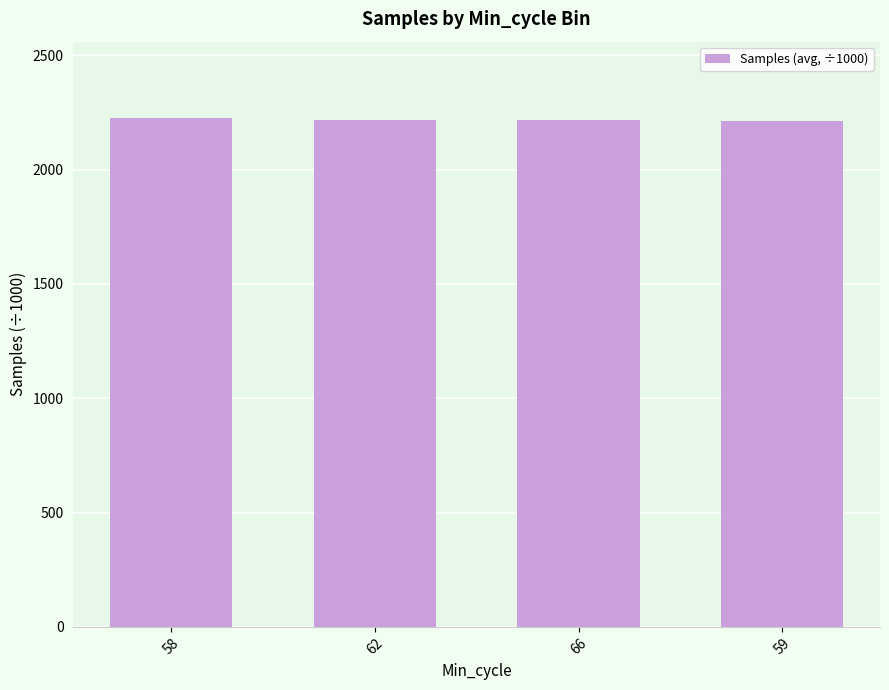

Approximately how many times larger is the value at 62 compared to 59?

1.0